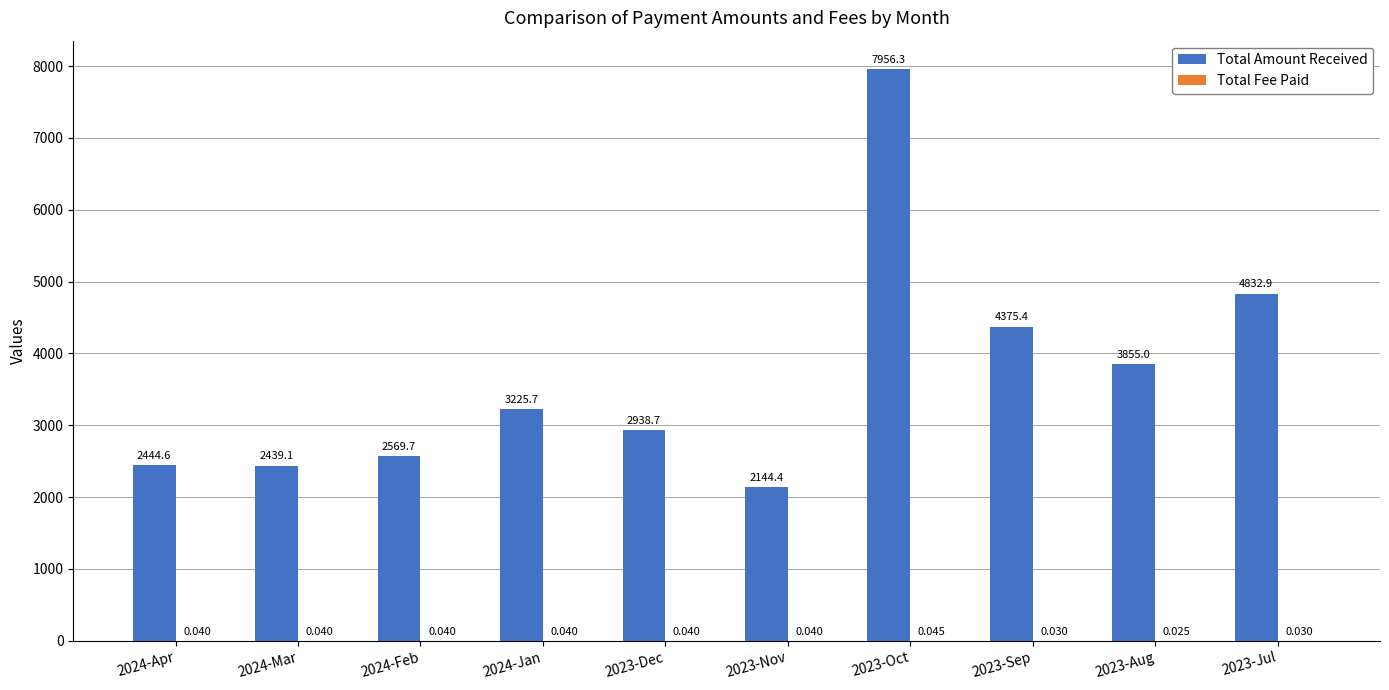

Between 2024-Jan and 2023-Oct, which series saw the biggest shift?

Total Amount Received